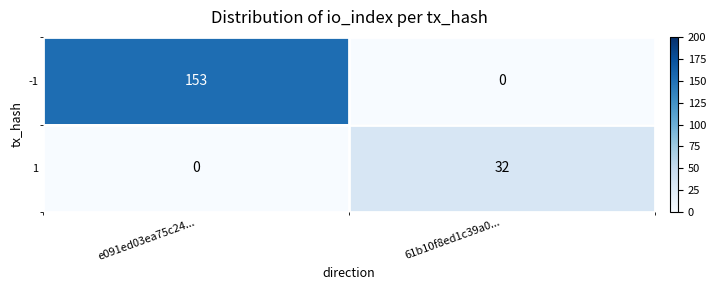

Is it true that -1 equals 153 at e091ed03ea75c24...?

True